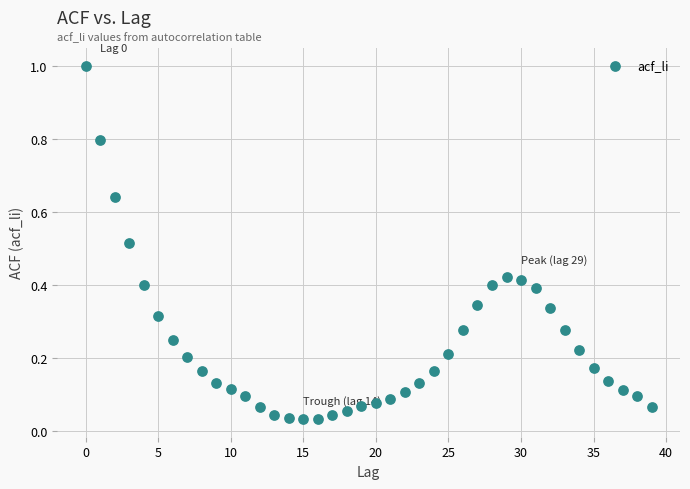

What is the range of Y values (max minus min)?

1.0